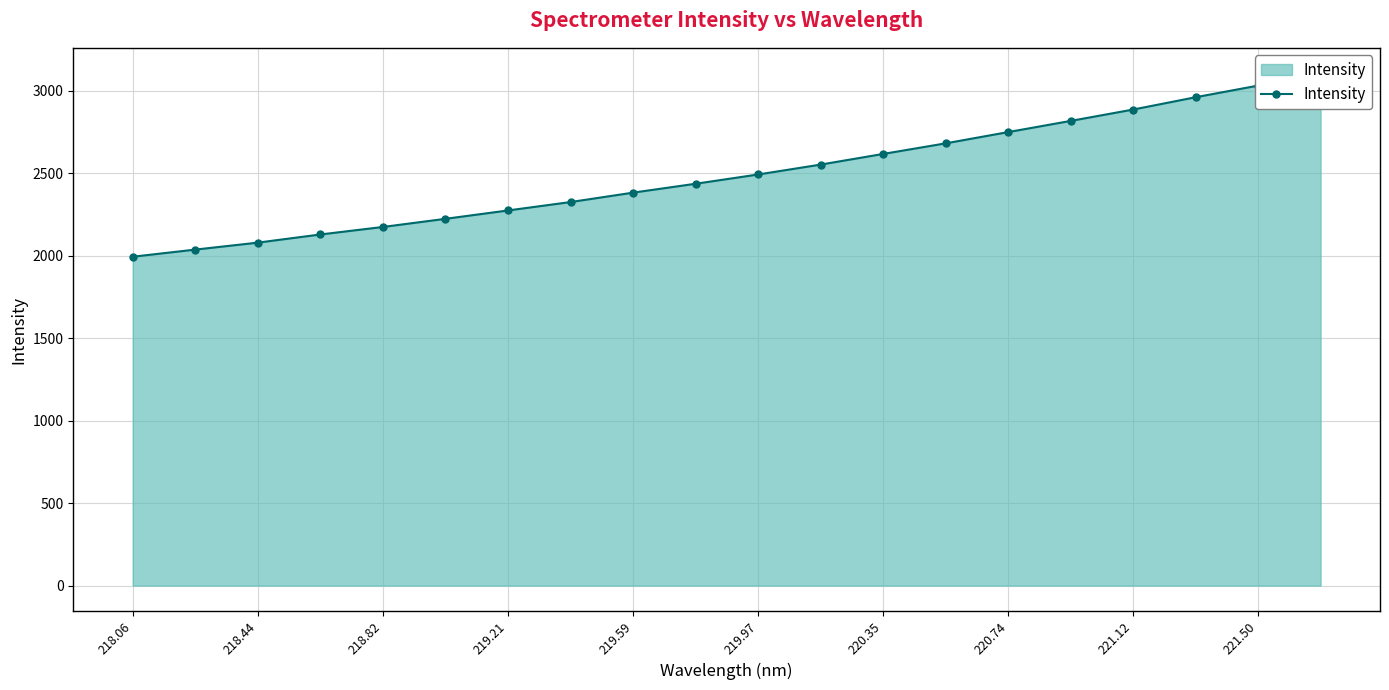

What is the difference between the maximum and minimum values?

1111.6